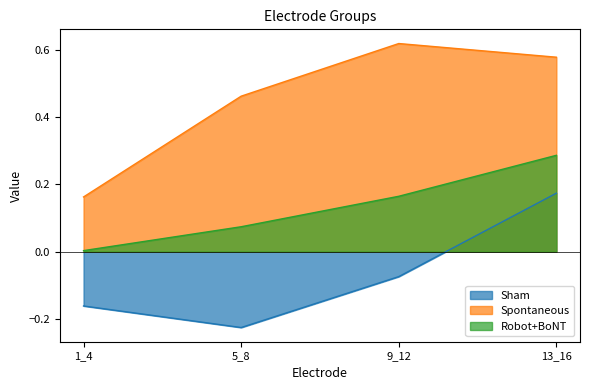

At which label does Spontaneous reach its peak?

9_12